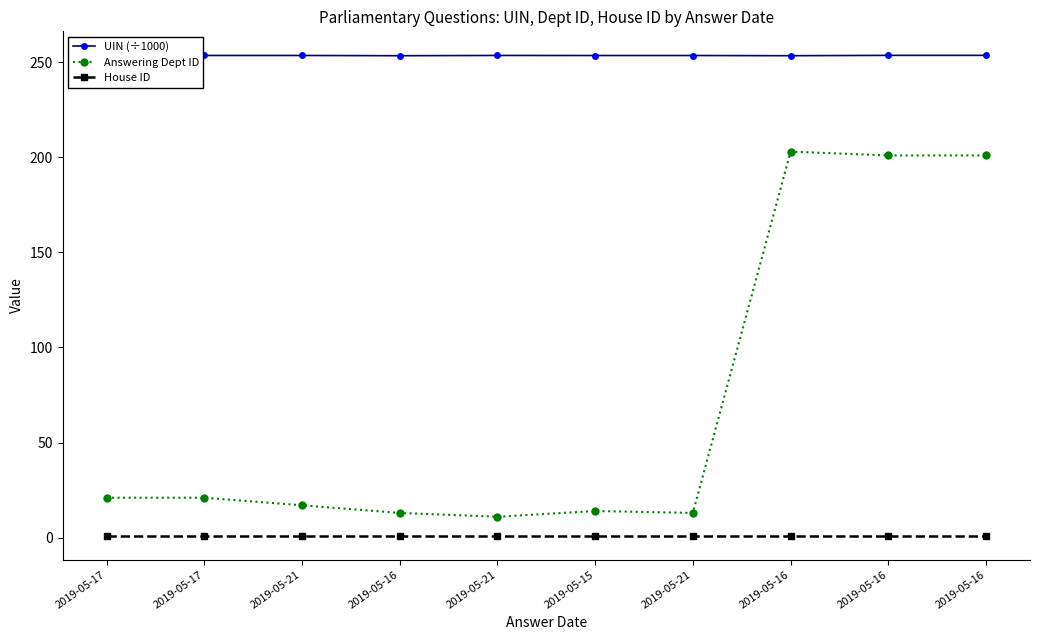

What is the minimum value for Answering Dept ID?

11.0